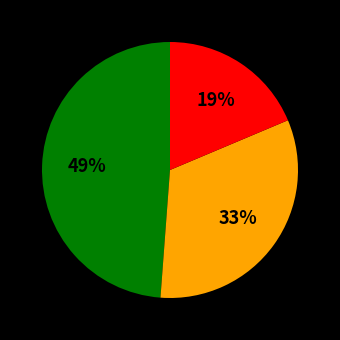

Does any single category account for the majority?

No